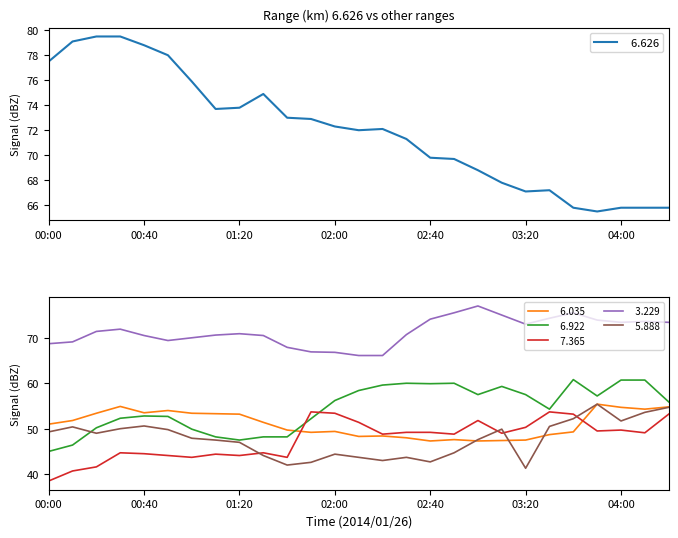

Count the number of data series in this chart.

6